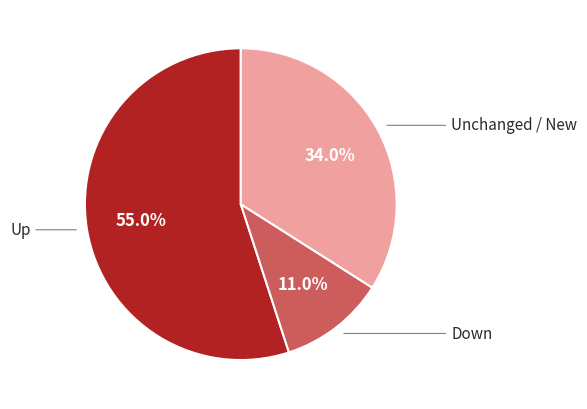

What is the largest slice in the pie chart?

up